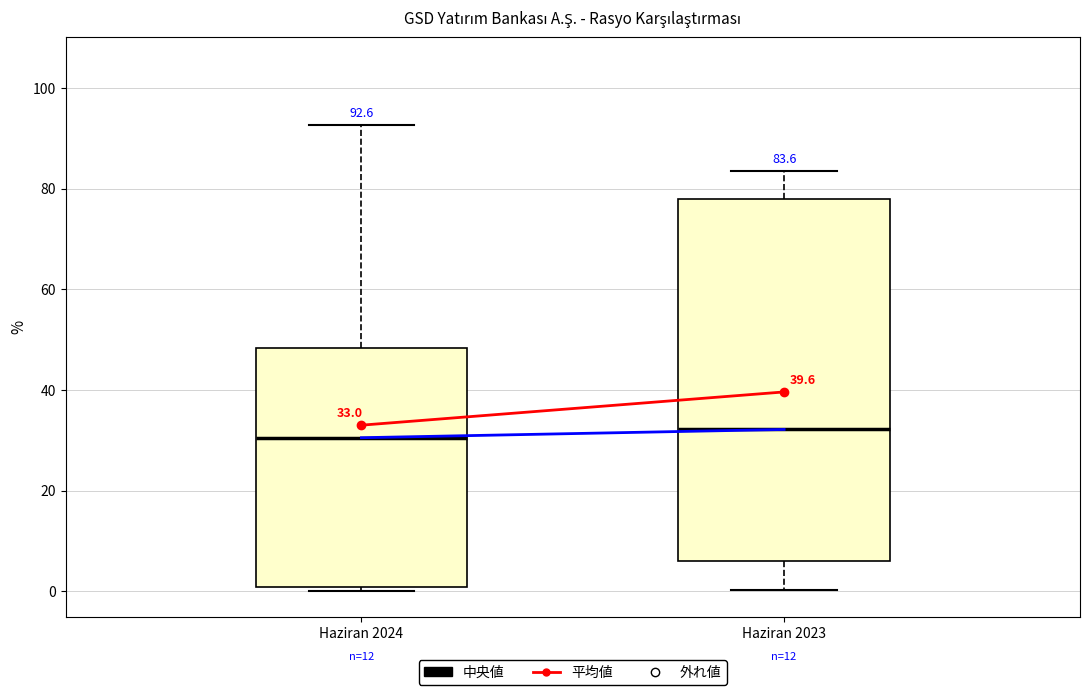

Which box is the tallest, from its lower edge to its upper edge?

Haziran 2023